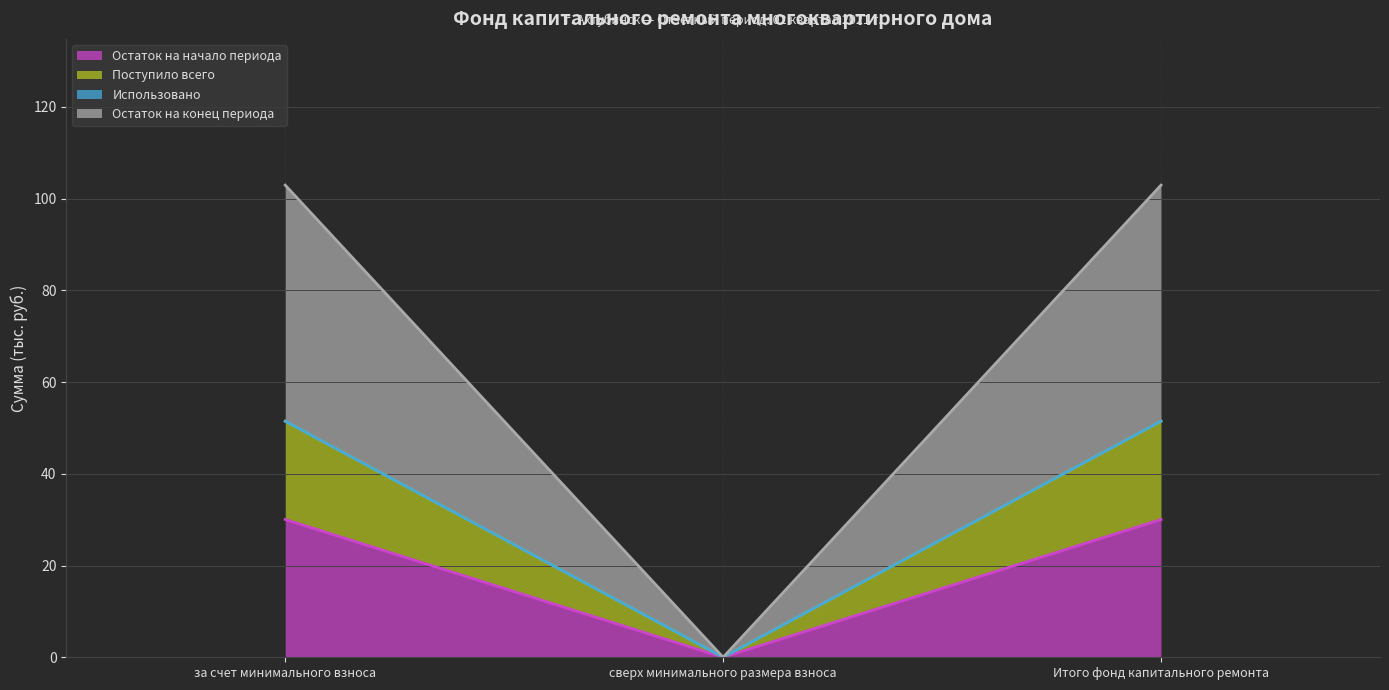

What is the label of the 3rd point from the right?

за счет минимального взноса